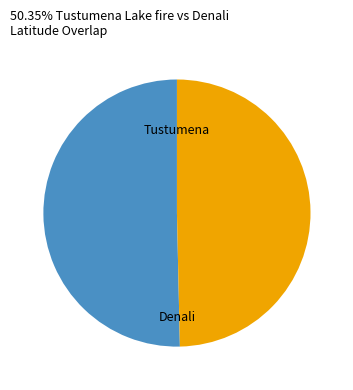

Does any single category account for the majority?

Yes